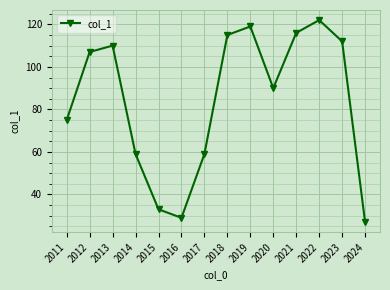

Where is the first local minimum?

2016